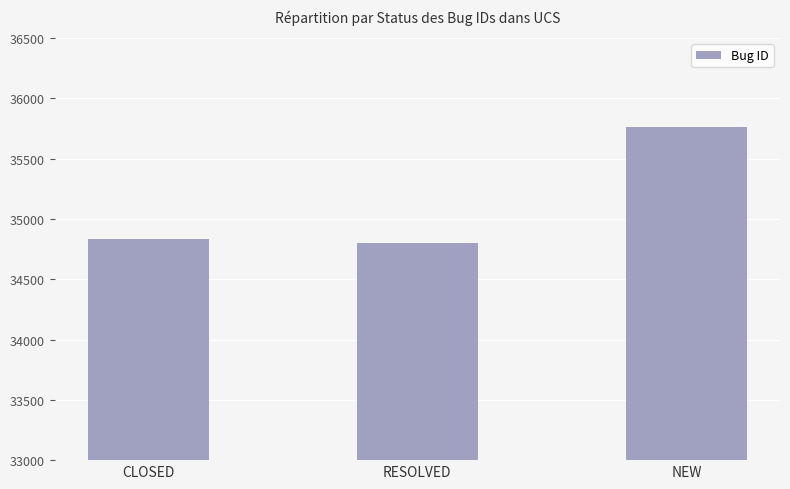

Where is the data nearest to the value 35282?

CLOSED